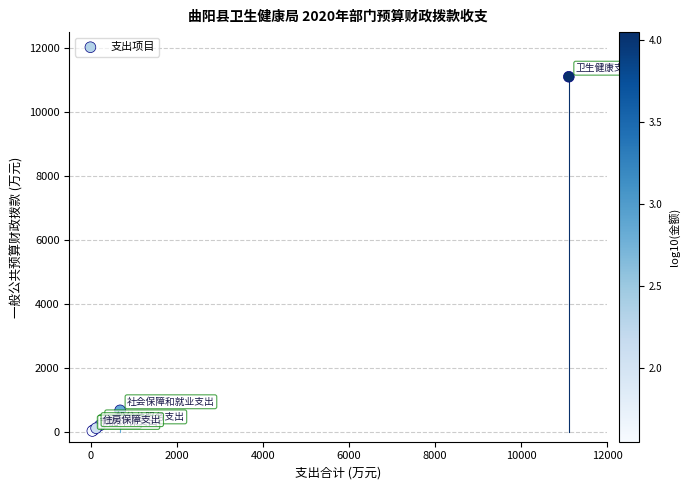

What Y value in the scatter plot is closest to 5570?

680.9